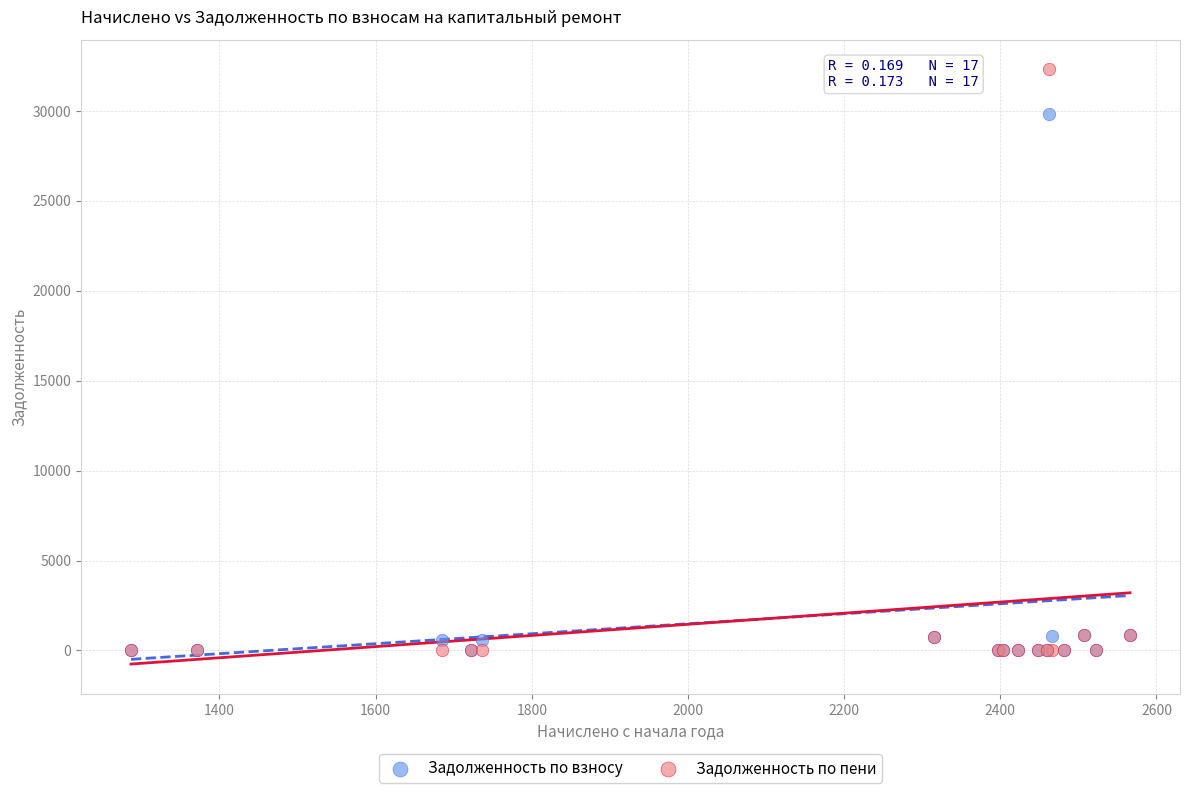

What are all the series names shown in the legend?

Задолженность по взносу, Задолженность по пени